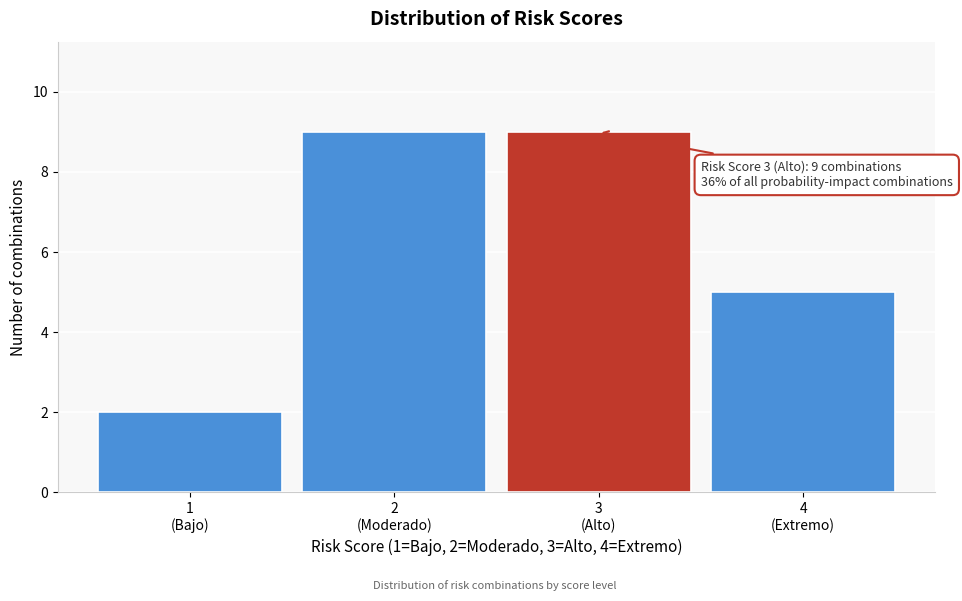

Reading right to left, transcribe all the data shown in this chart.

5	9	9	2